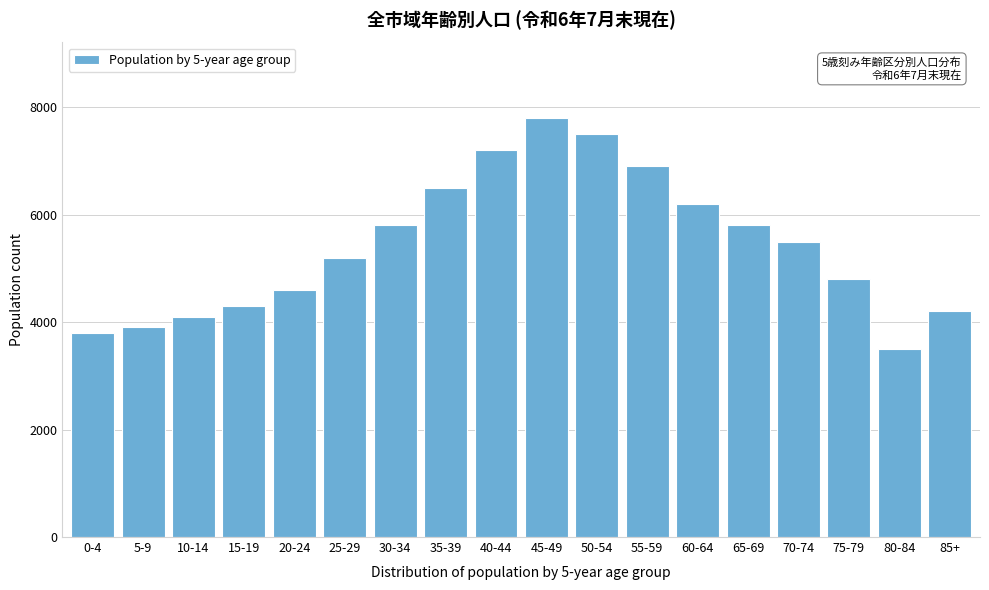

Reading left to right, what are all the values shown in this chart?

0-4=3800	5-9=3900	10-14=4100	15-19=4300	20-24=4600	25-29=5200	30-34=5800	35-39=6500	40-44=7200	45-49=7800	50-54=7500	55-59=6900	60-64=6200	65-69=5800	70-74=5500	75-79=4800	80-84=3500	85+=4200